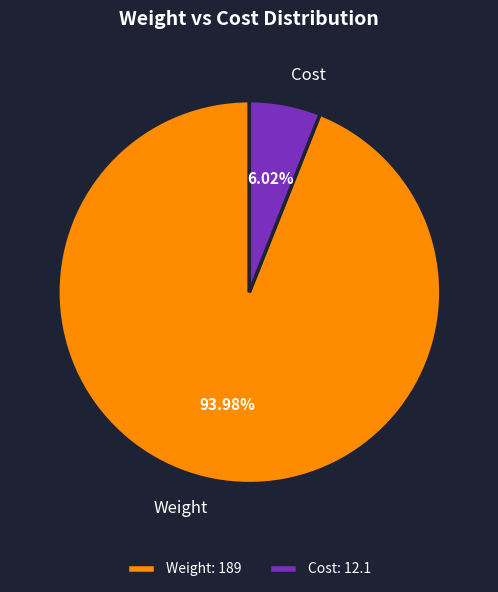

The Cost slice represents 16% of the pie. True or false?

False